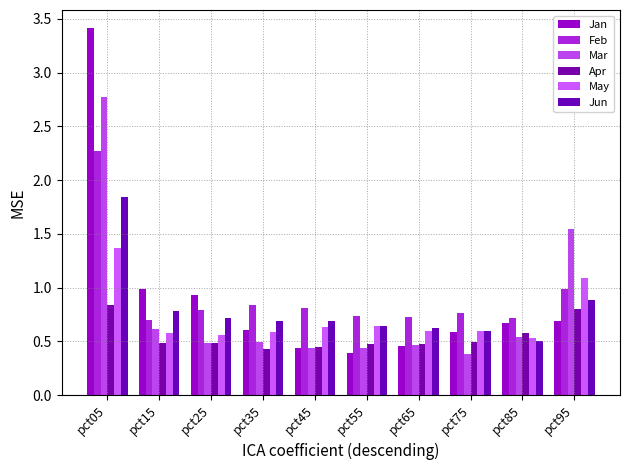

Where is Jan nearest to the value 1?

pct15